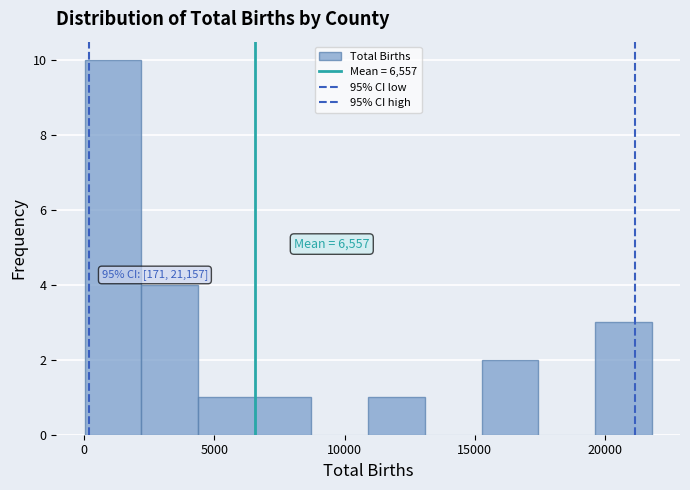

Which range on the x-axis has the tallest bar?

0 to 2000